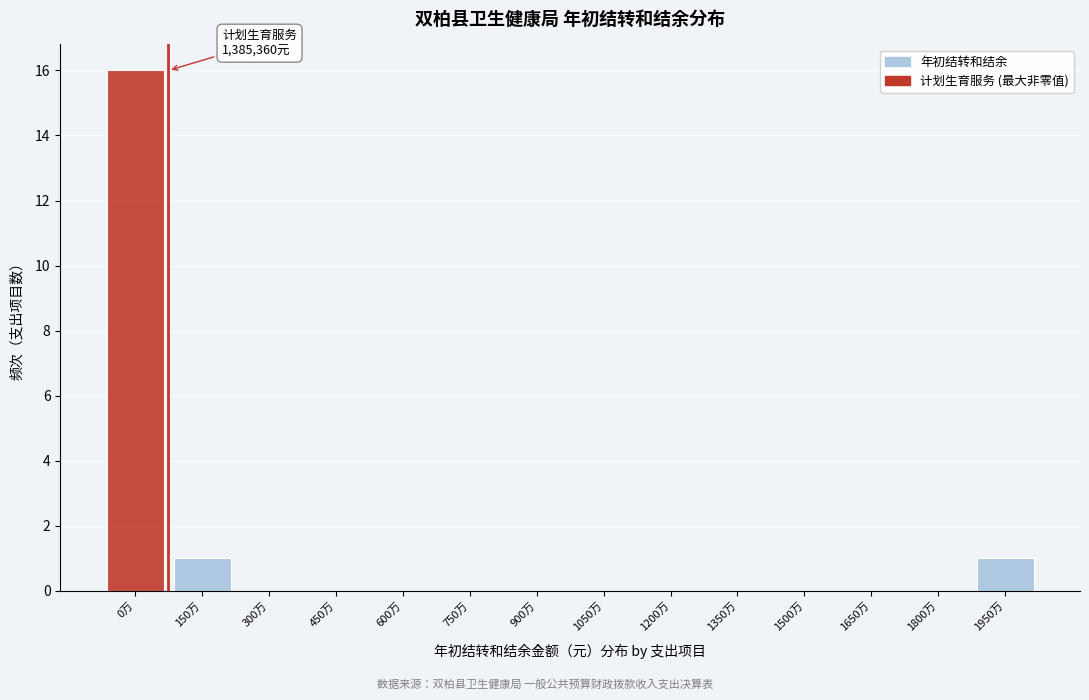

Reading right to left, transcribe all the data shown in this chart.

1950万=1	1800万=0	1650万=0	1500万=0	1350万=0	1200万=0	1050万=0	900万=0	750万=0	600万=0	450万=0	300万=0	150万=1	0万=16